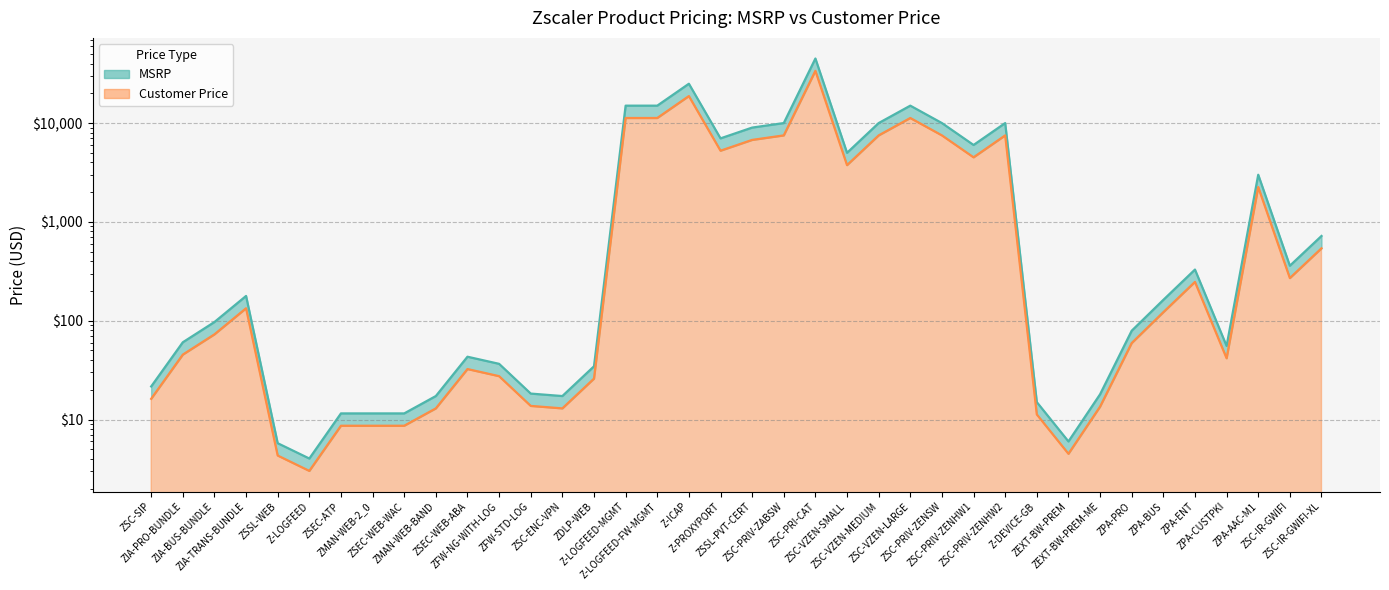

At which label is Customer Price (net) closest to 16876?

Z-ICAP